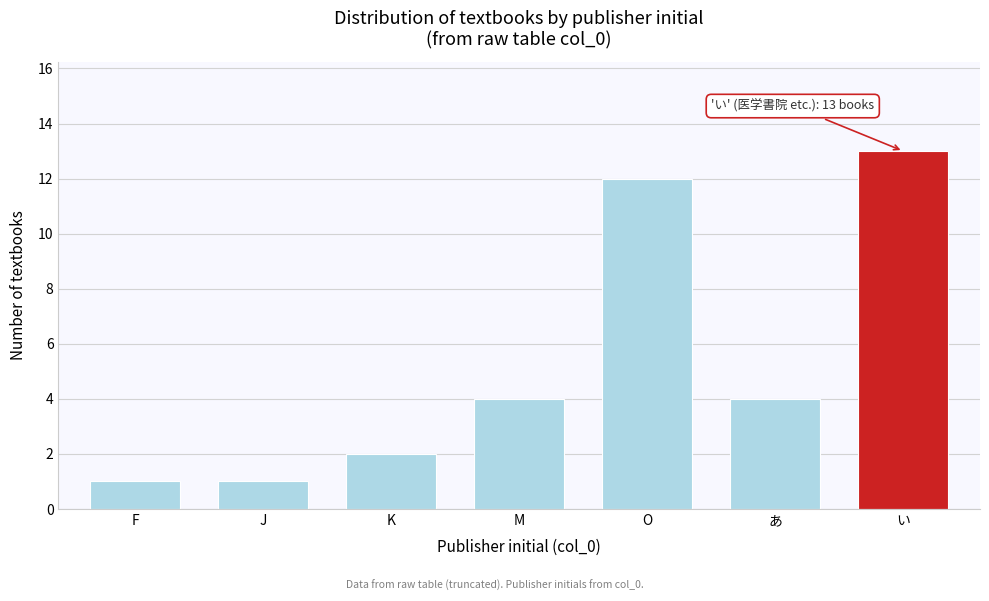

Reading right to left, what are all the values shown in this chart?

13	4	12	4	2	1	1